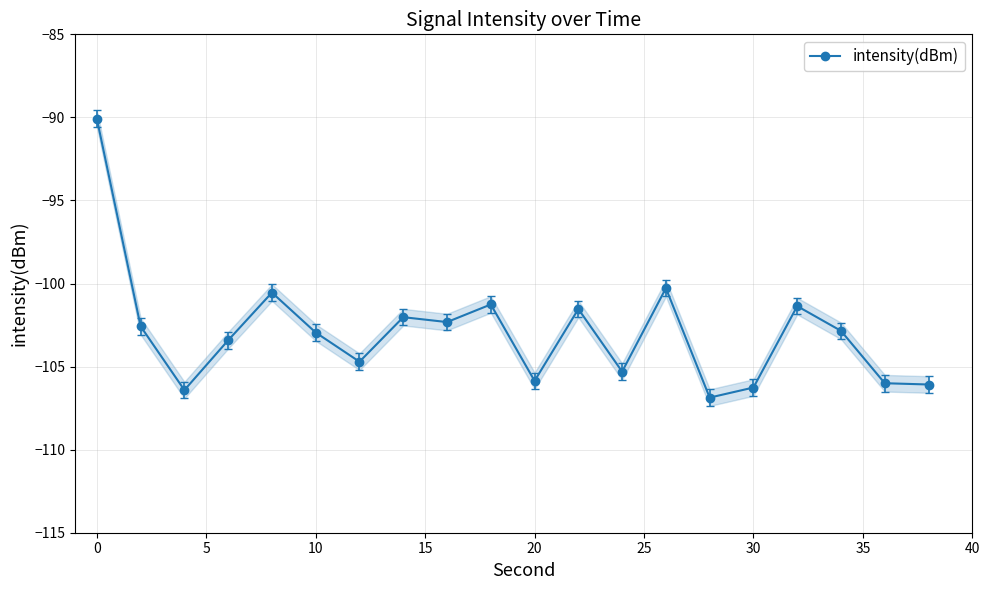

Is it true that intensity(dBm) equals -106.3 at 30?

True